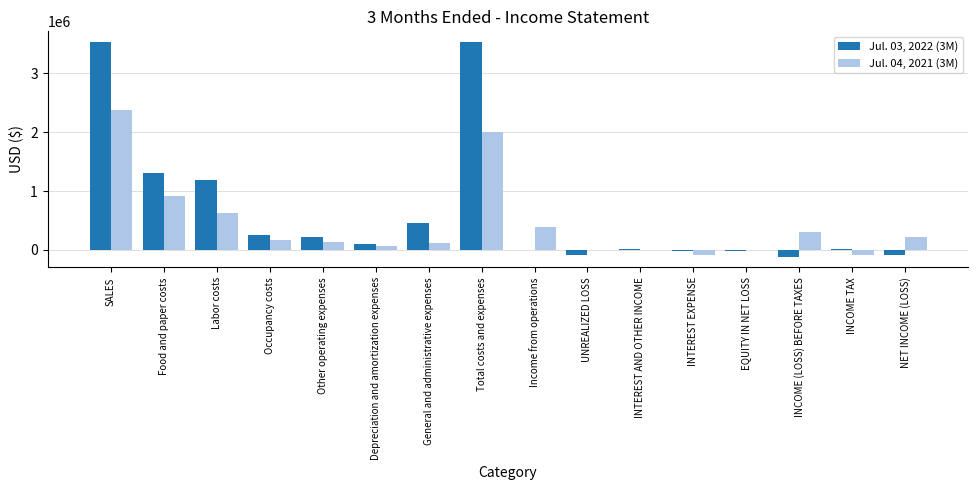

What are all the series names shown in the legend?

Jul. 03, 2022 (3M), Jul. 04, 2021 (3M)